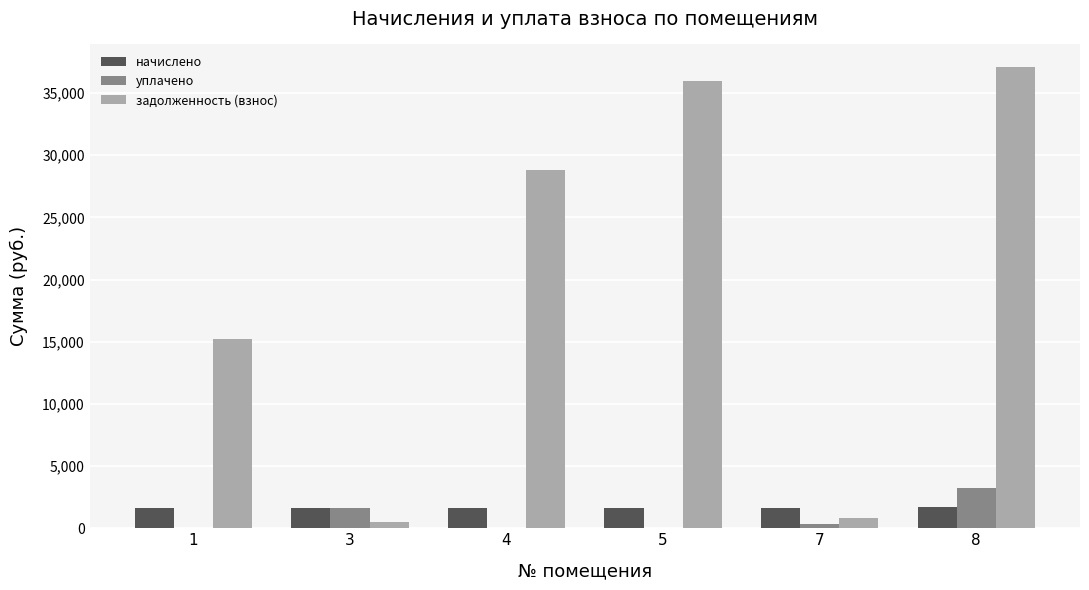

At which category is the sum across all series the highest?

8